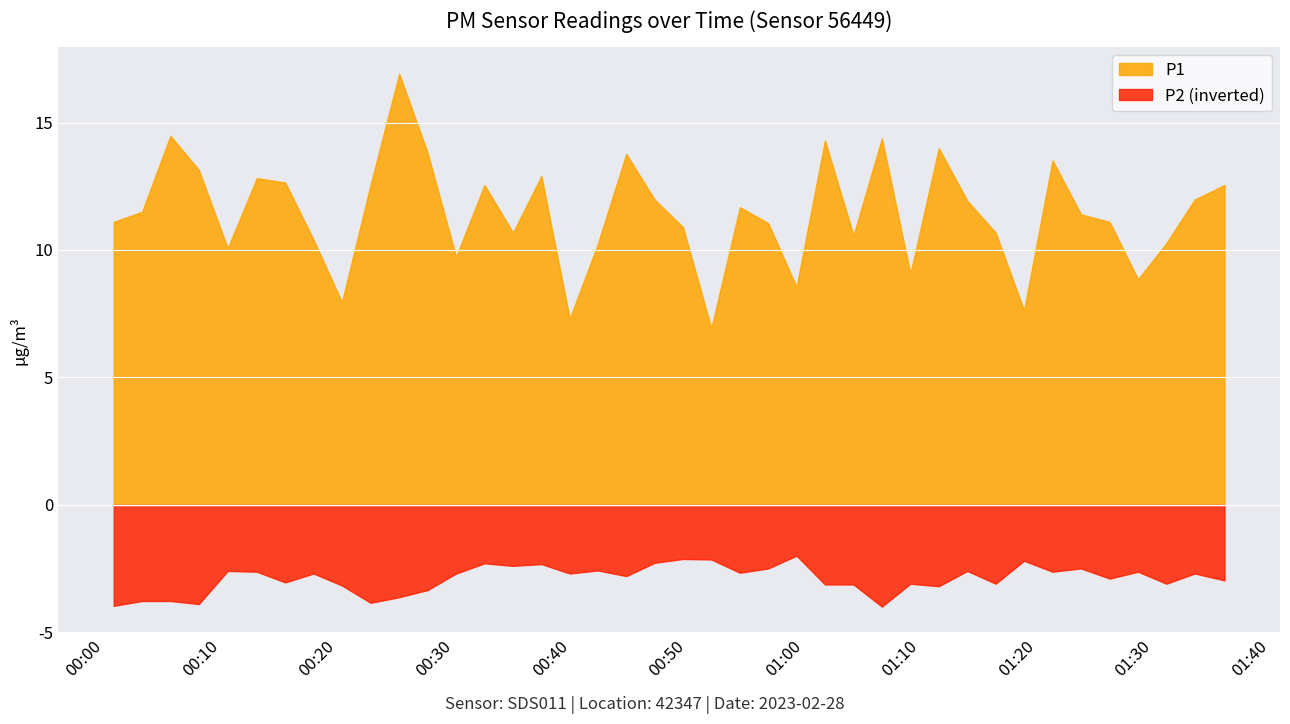

At which category does P1 reach its first local valley?

2023-02-28T00:10:31